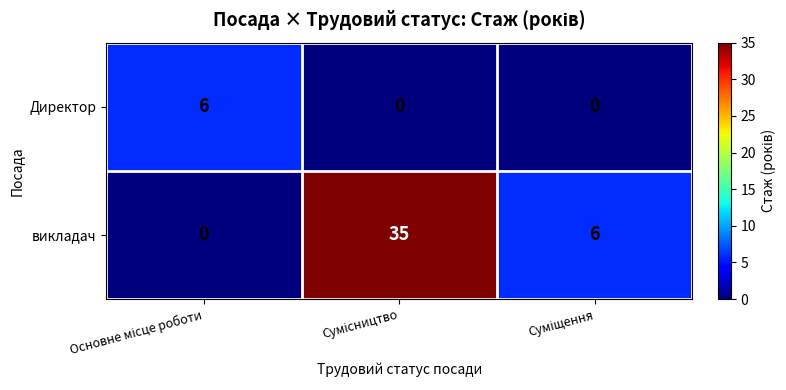

Count the number of data series in this chart.

2